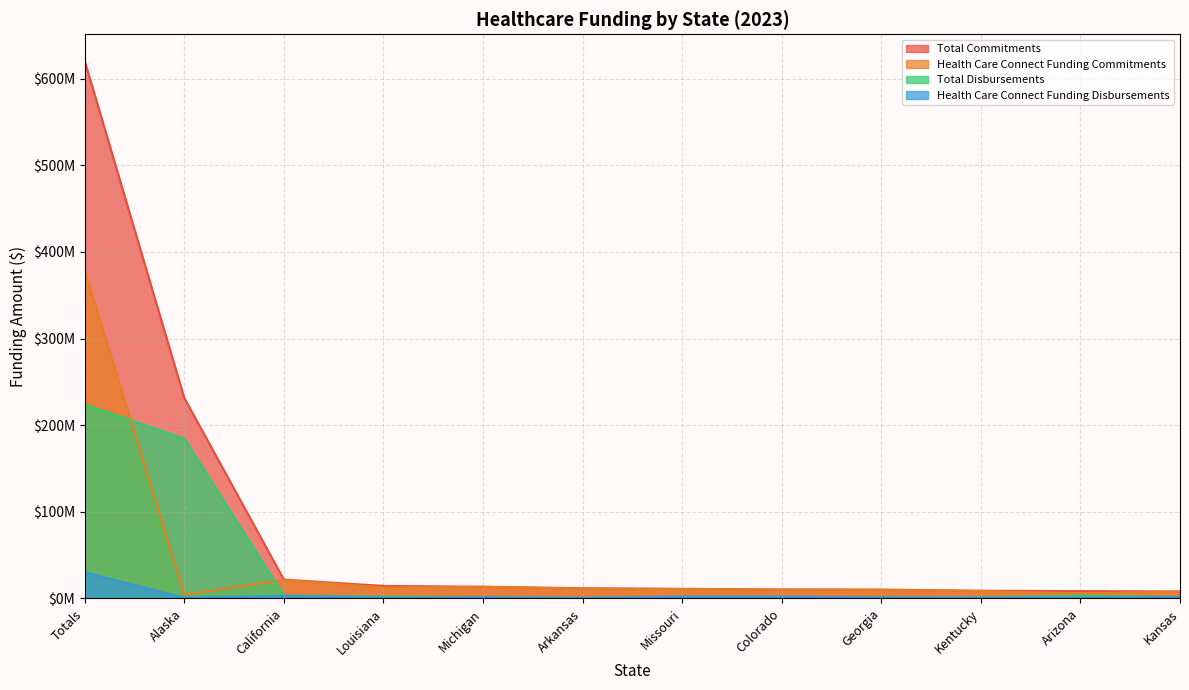

What is the minimum value shown in the chart?

618909.5